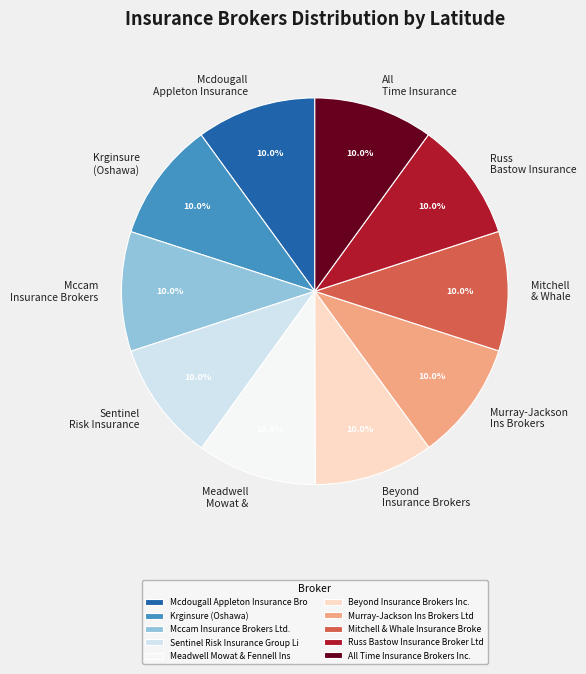

Does any single category account for the majority?

No